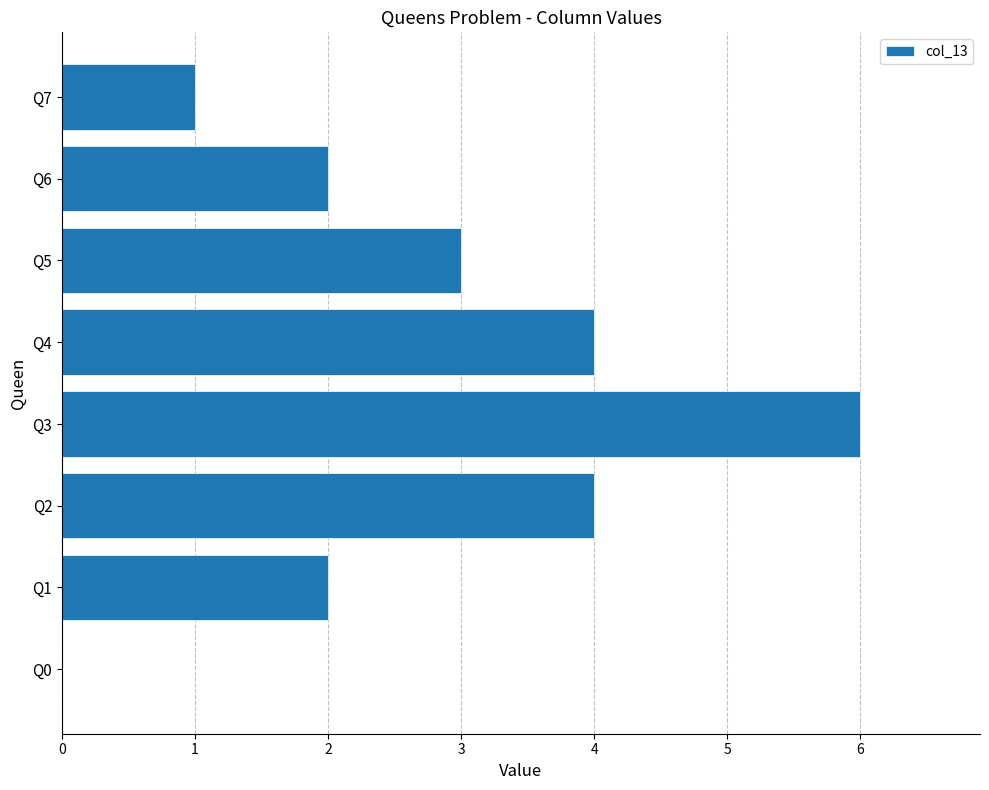

What is the change in value from Q3 to Q7?

-5